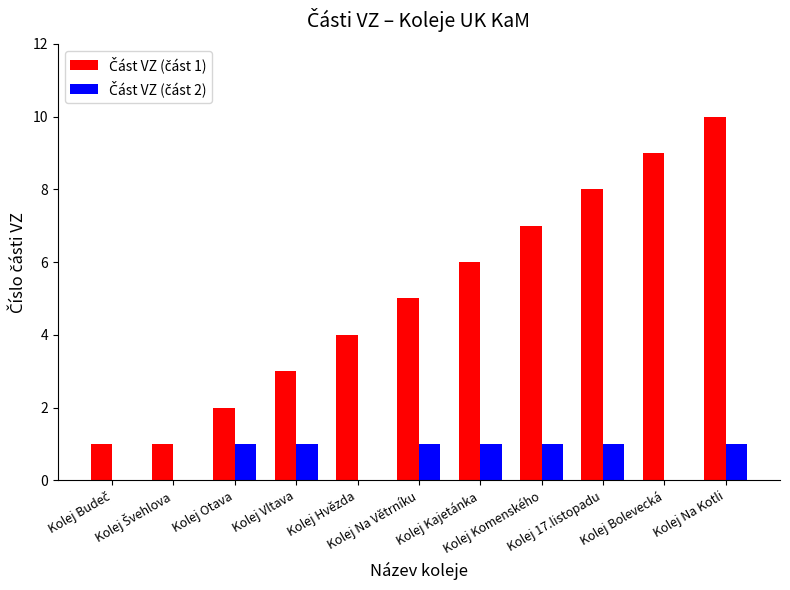

What is the maximum value shown in the chart?

10